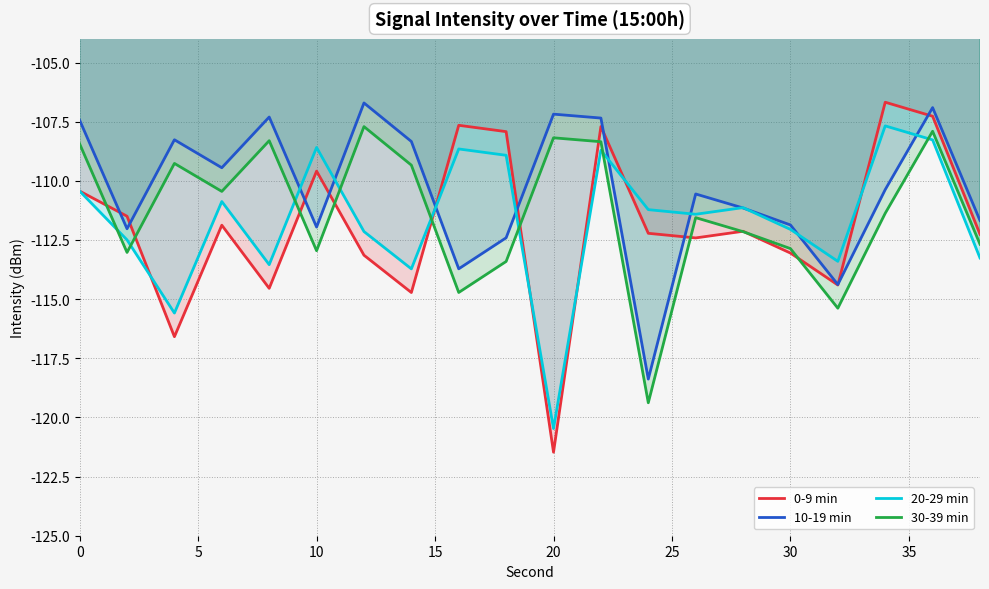

Is this an area chart (filled region under the line)?

No